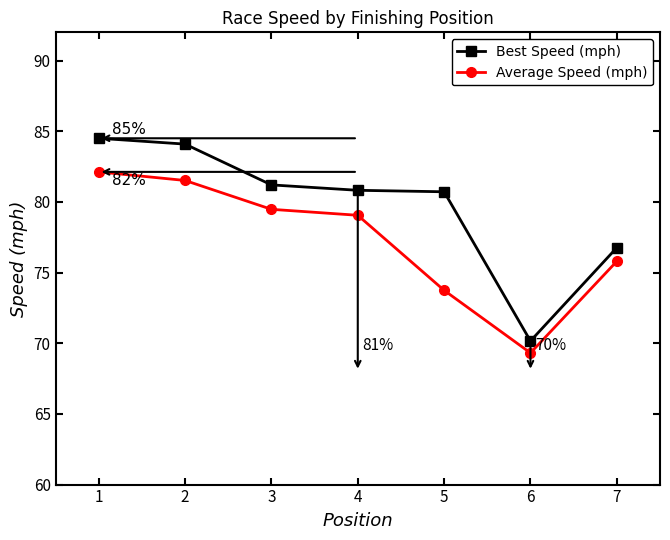

What is the difference between the maximum and second lowest values in the Average Speed (mph) series?

8.4